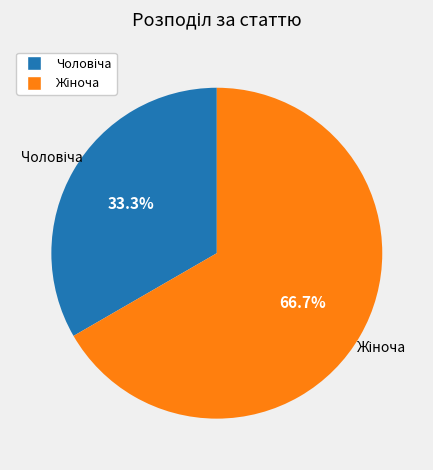

How many segments does this pie chart have?

2